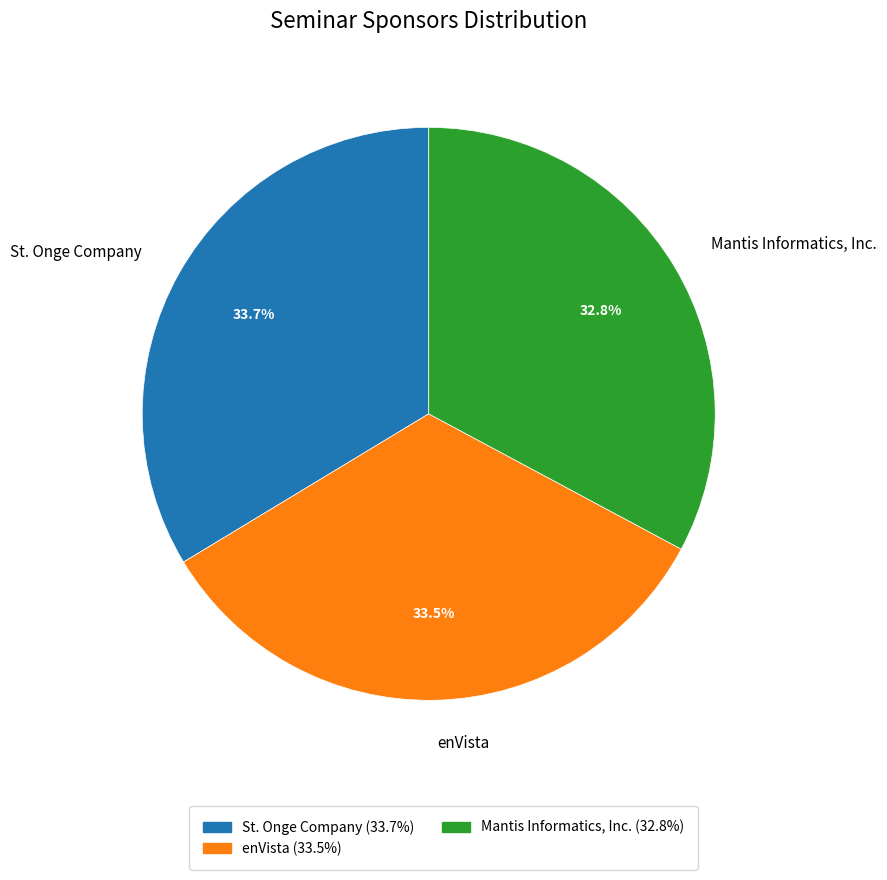

Rank the categories by value from highest to lowest.

St. Onge Company, enVista, Mantis Informatics, Inc.